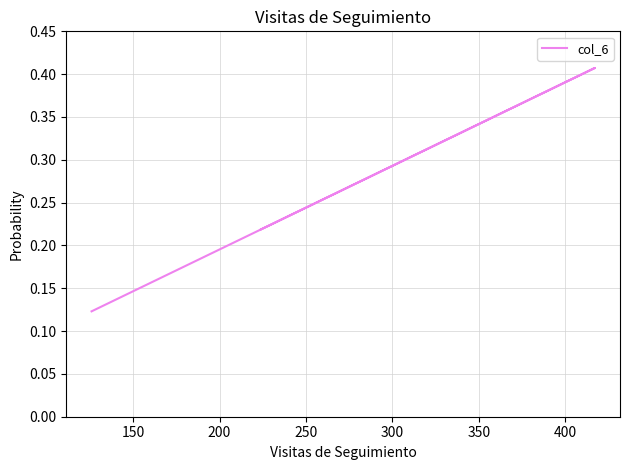

What is the value of the 1st point from the left?

0.1